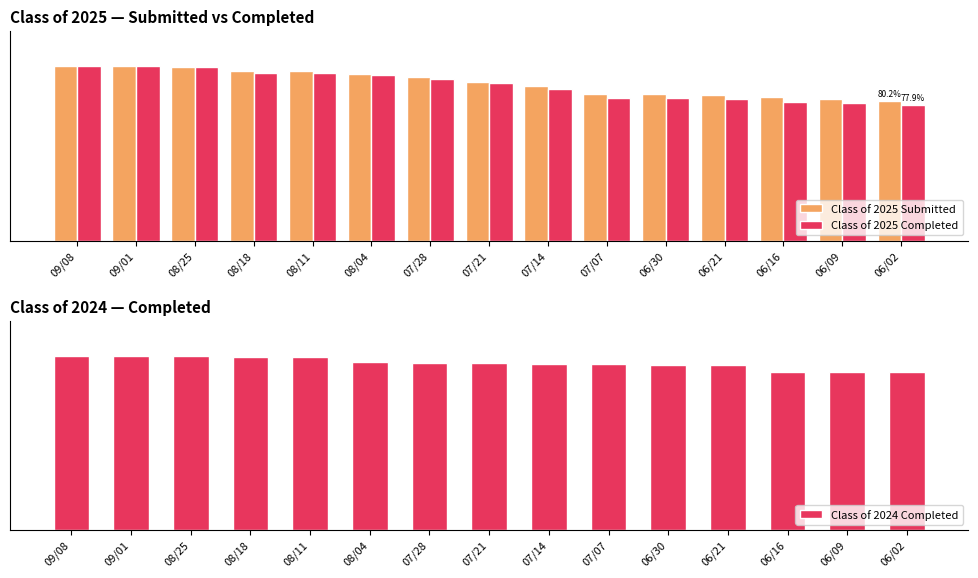

Is the value of Class of 2025 Submitted at 07/28 greater than the value of Class of 2025 Completed at 09/08?

No